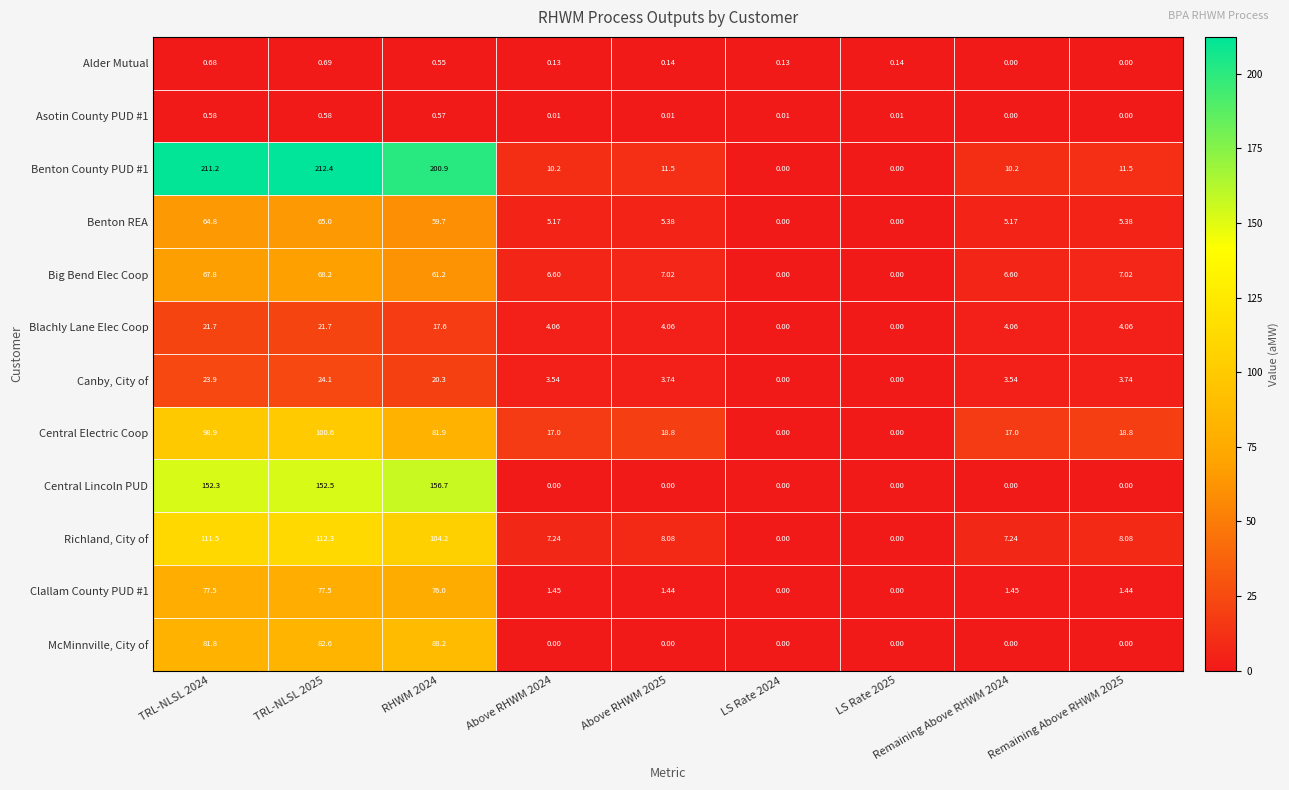

Between Above RHWM 2025 and Remaining Above RHWM 2024, which series saw the biggest shift?

Central Electric Coop